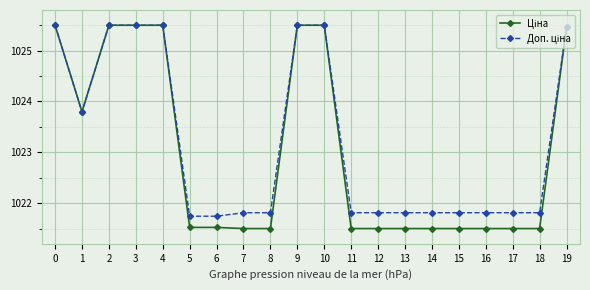

At how many categories does at least one series exceed 1021?

20